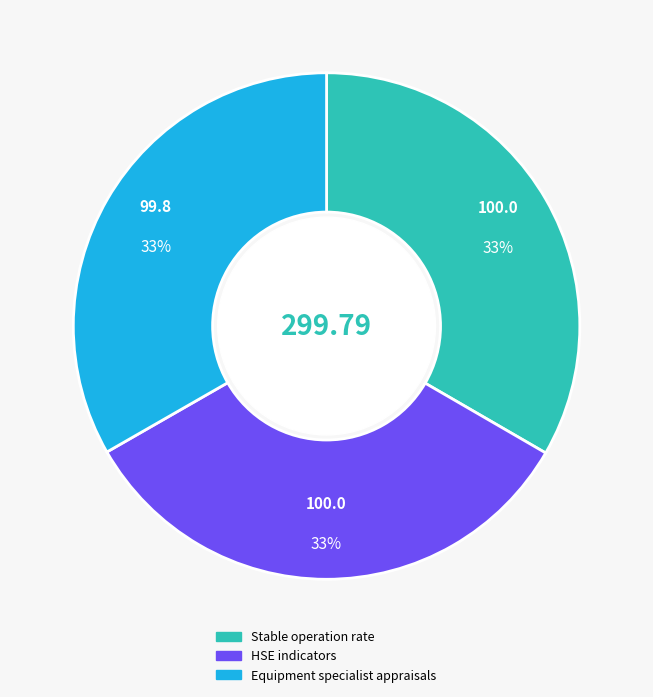

Is HSE indicators the majority of the pie?

No